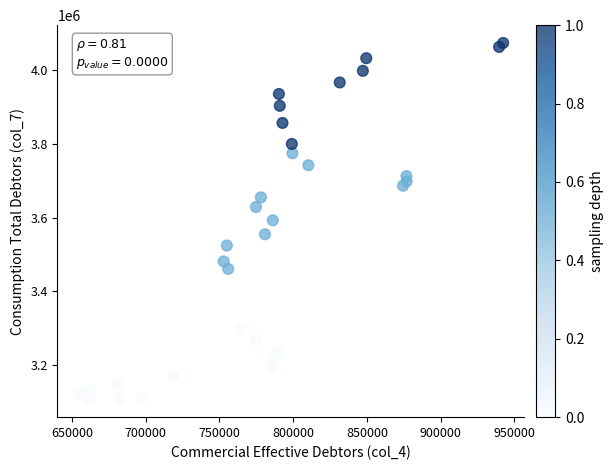

What is the range of Y values (max minus min)?

966086